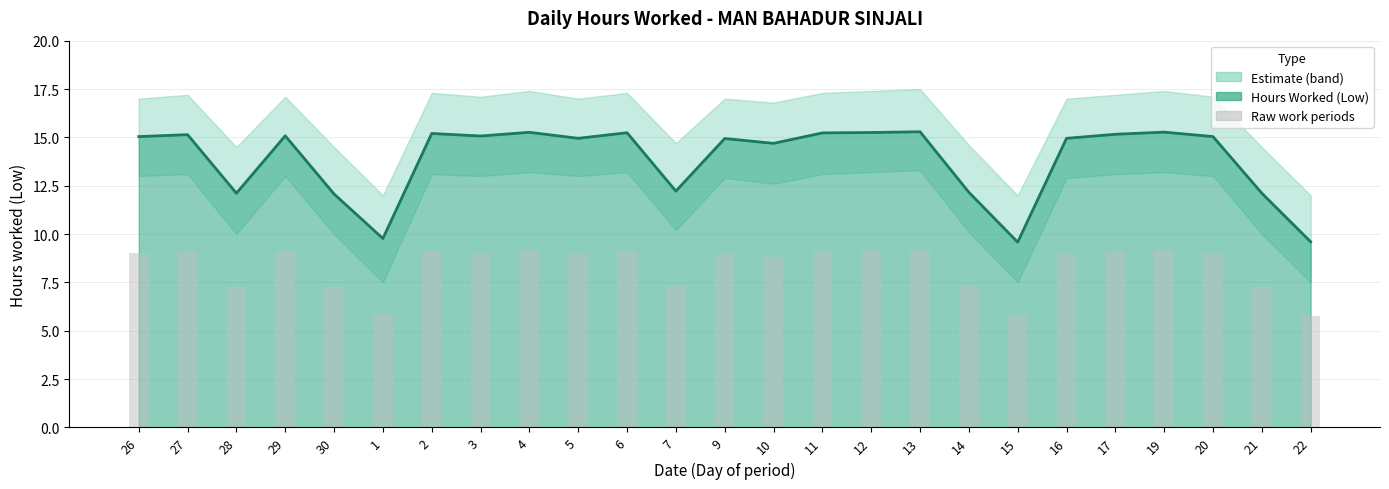

The value at 22 is 5.8. True or false?

True